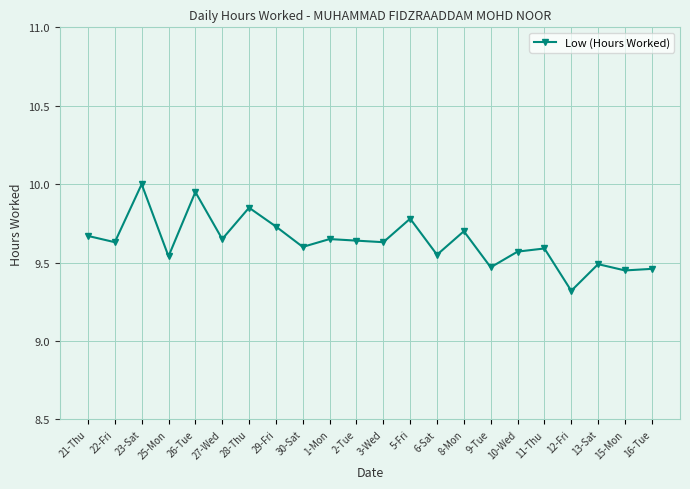

What is the label of the 13th point from the right?

1-Mon